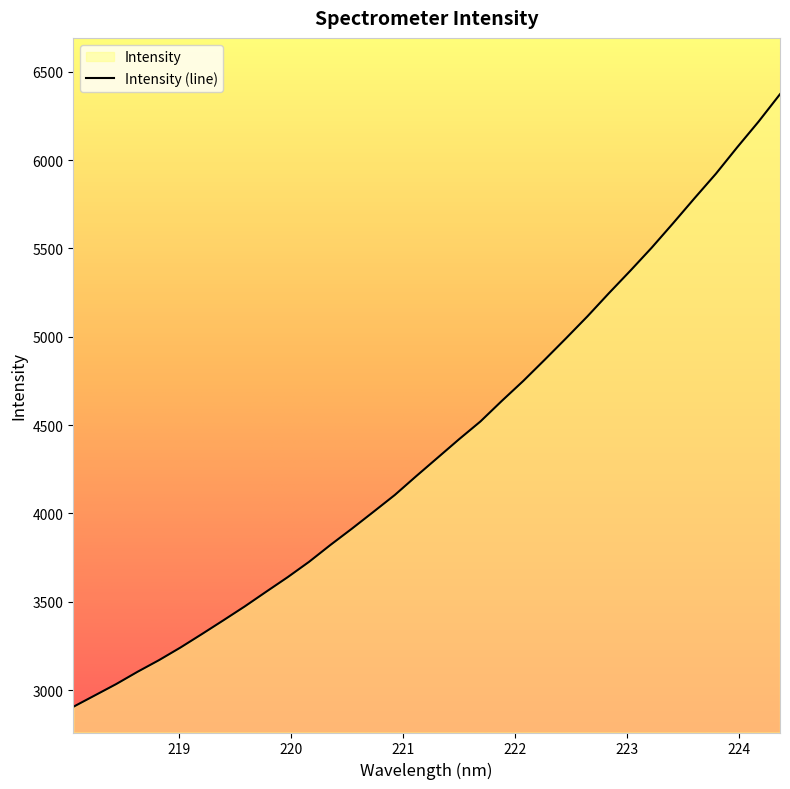

What is the difference between the values at 218.2508 and 219.2067?

347.6